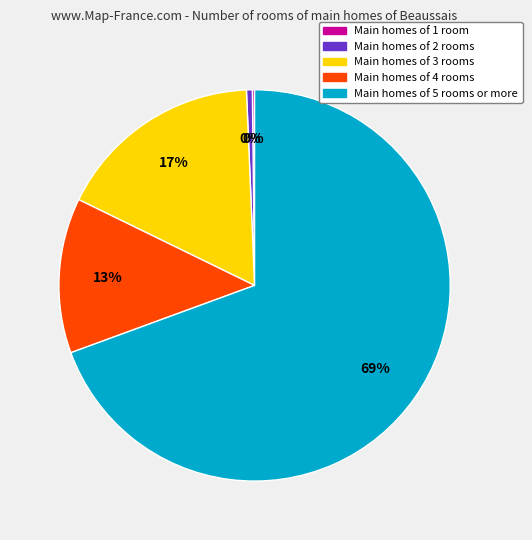

To the nearest percent, what is the average slice percentage?

20%